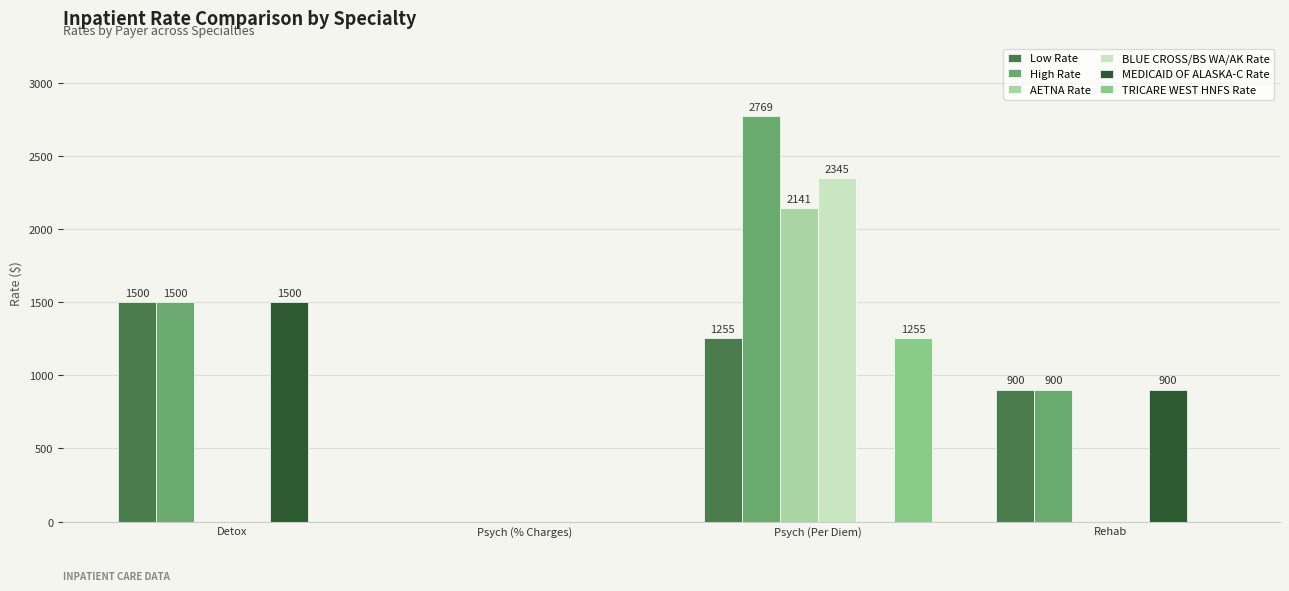

Count the number of categories in the chart.

4